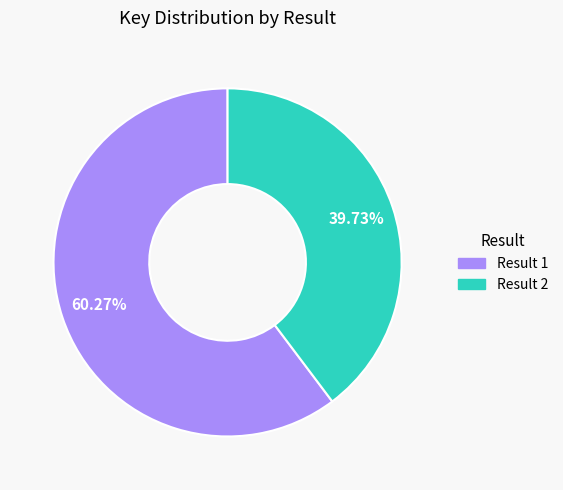

How many segments does this pie chart have?

2